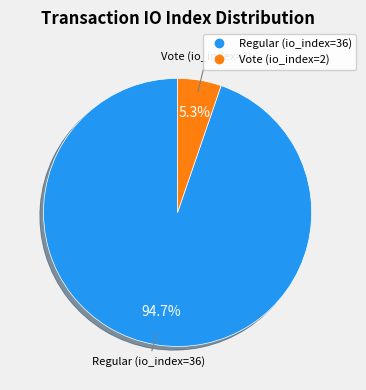

What percentage is the Vote (io_index=2) slice, to the nearest percent?

5%